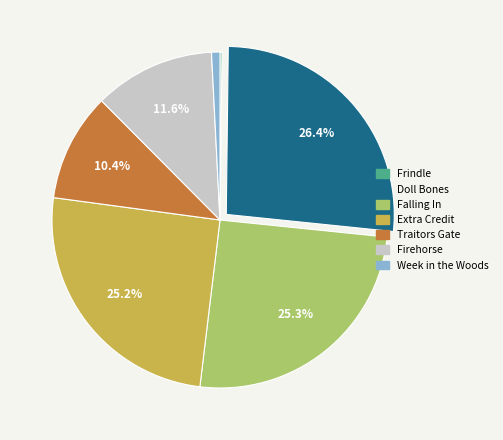

To the nearest percent, what portion does Extra Credit represent?

25%